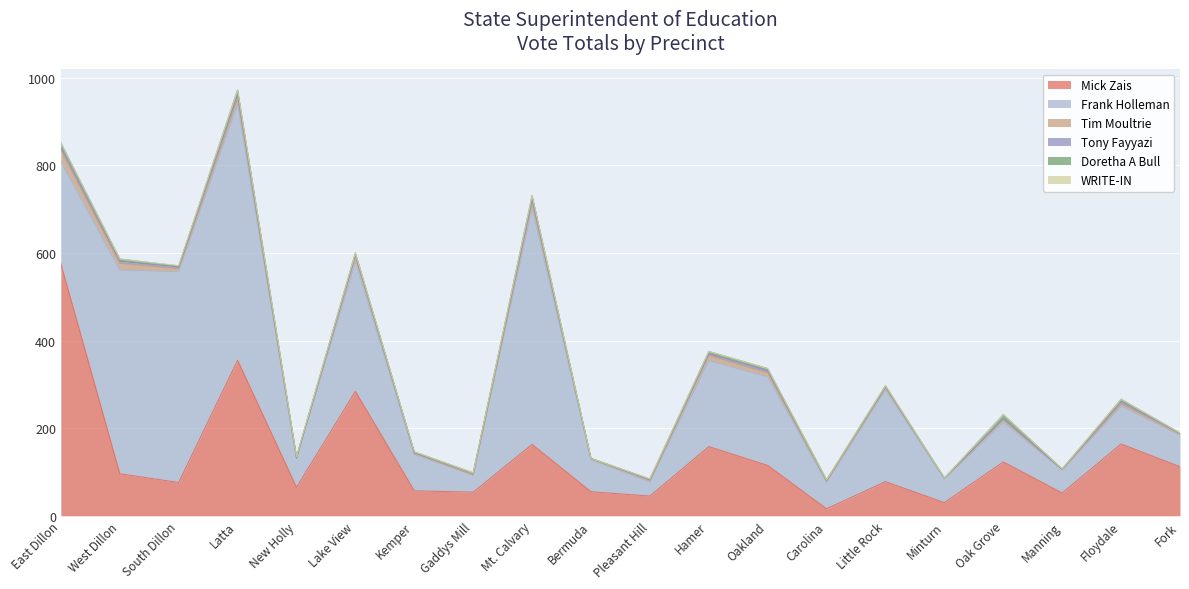

Between South Dillon and Floydale, which series saw the biggest shift?

Frank Holleman